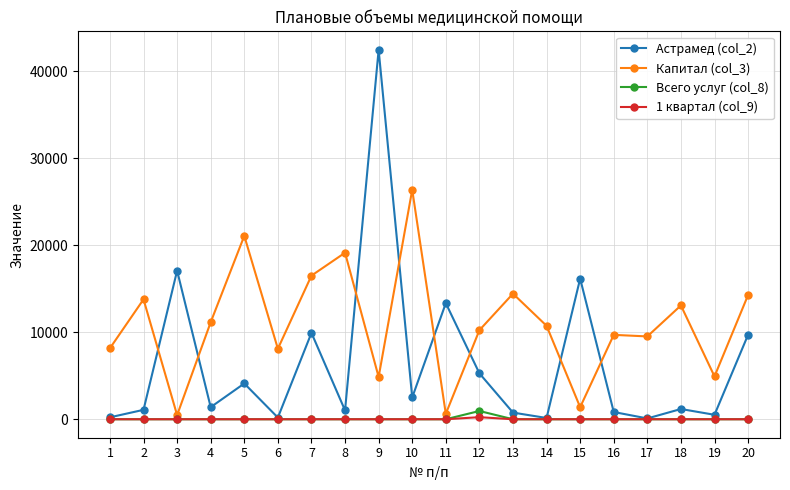

What is the maximum value shown in the chart?

42487